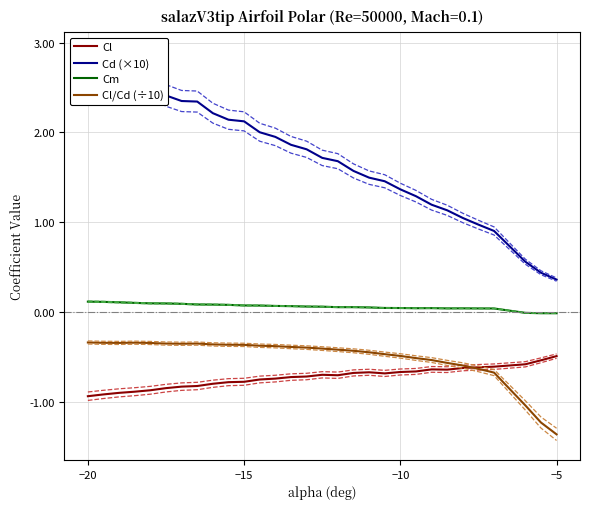

At which label does Cl/Cd (÷10) reach its minimum?

−5